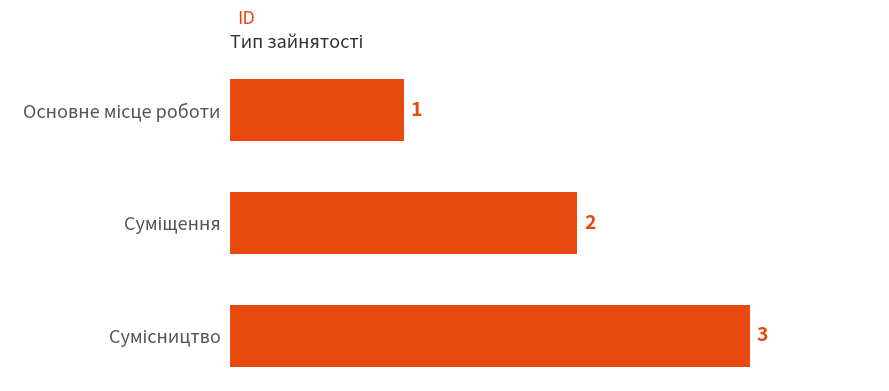

What is the maximum value shown in the chart?

3